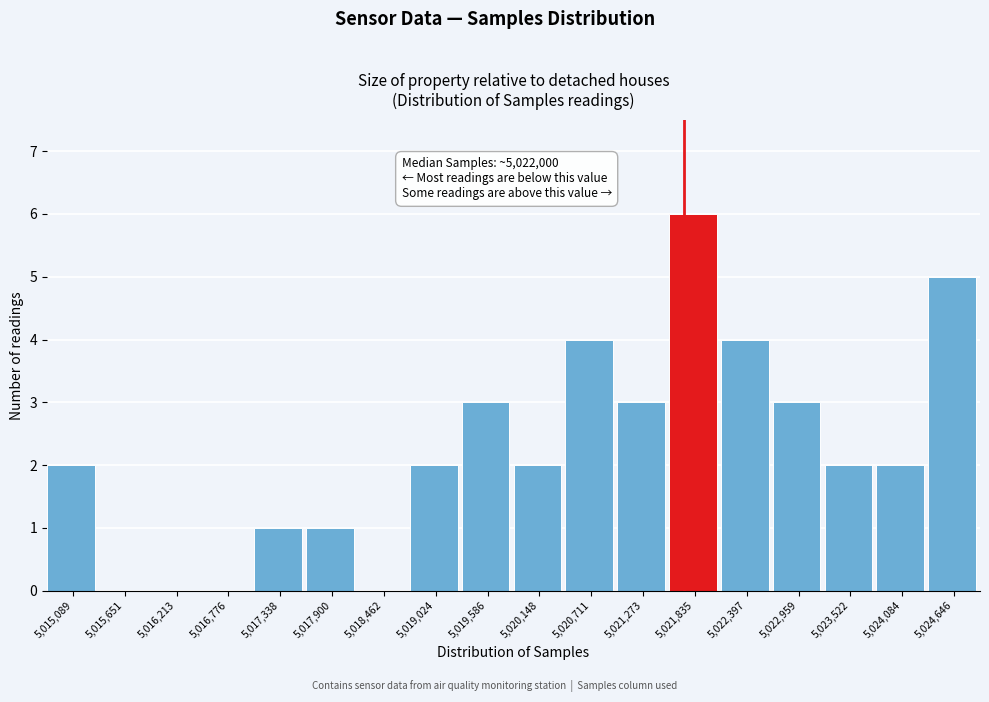

Reading left to right, list all the values displayed in this chart.

5,015,089=2	5,015,651=0	5,016,213=0	5,016,776=0	5,017,338=1	5,017,900=1	5,018,462=0	5,019,024=2	5,019,586=3	5,020,148=2	5,020,711=4	5,021,273=3	5,021,835=6	5,022,397=4	5,022,959=3	5,023,522=2	5,024,084=2	5,024,646=5